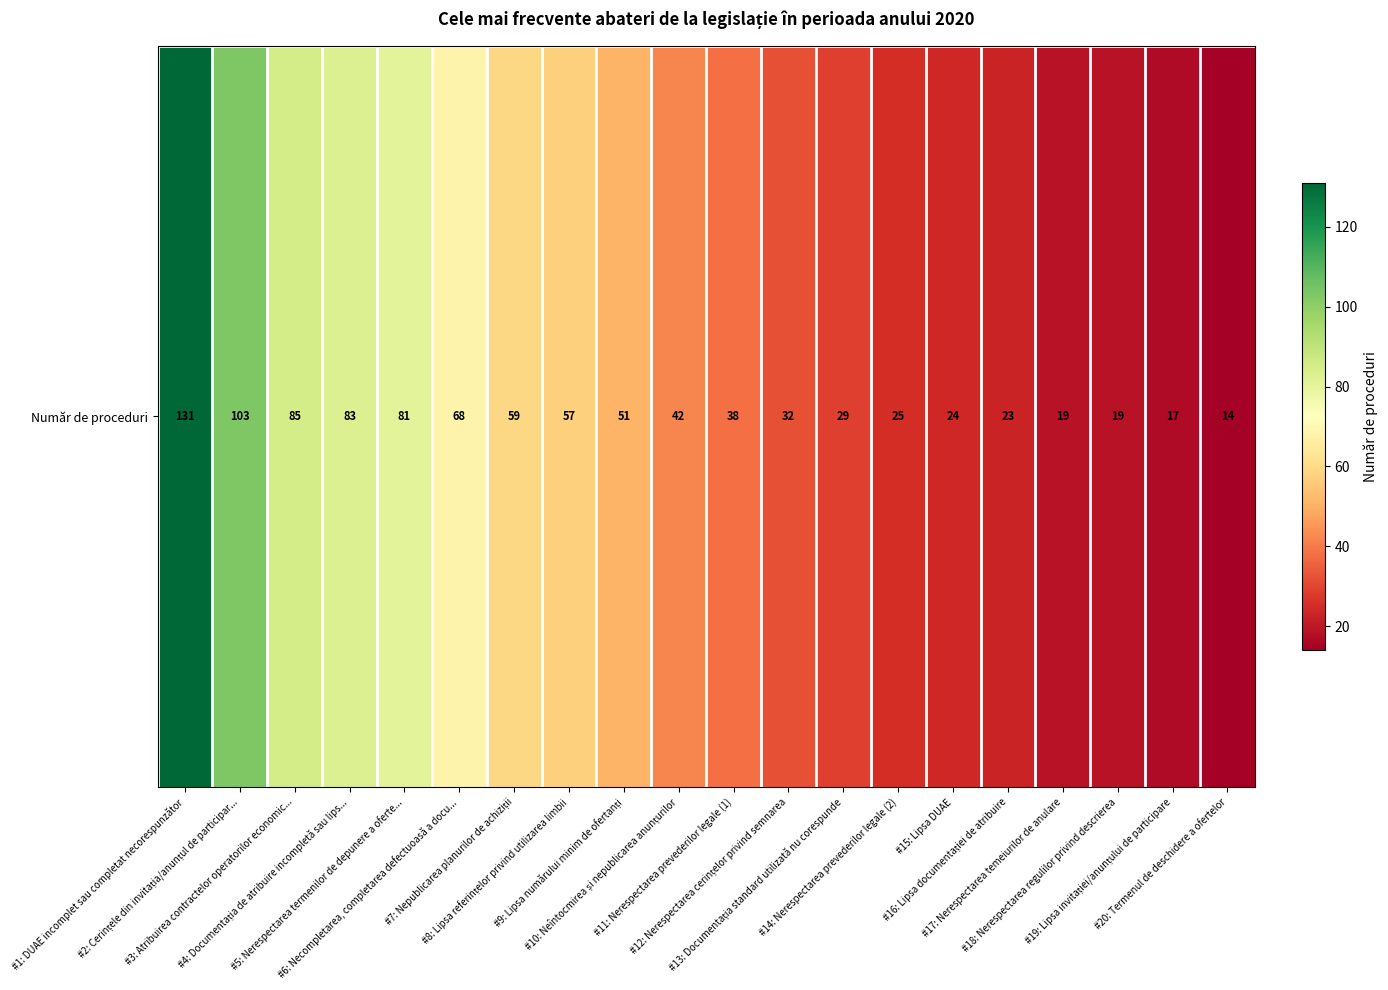

How many values are below 42?

10